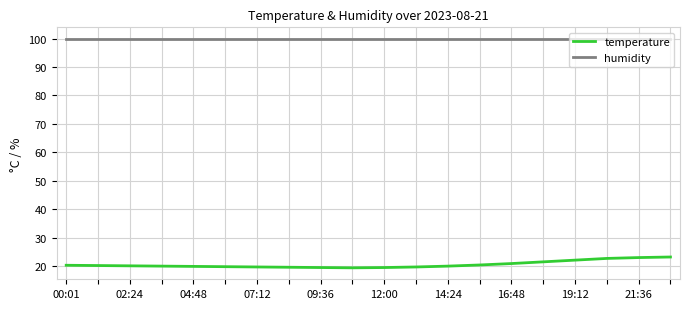

What are all the series names shown in the legend?

temperature, humidity